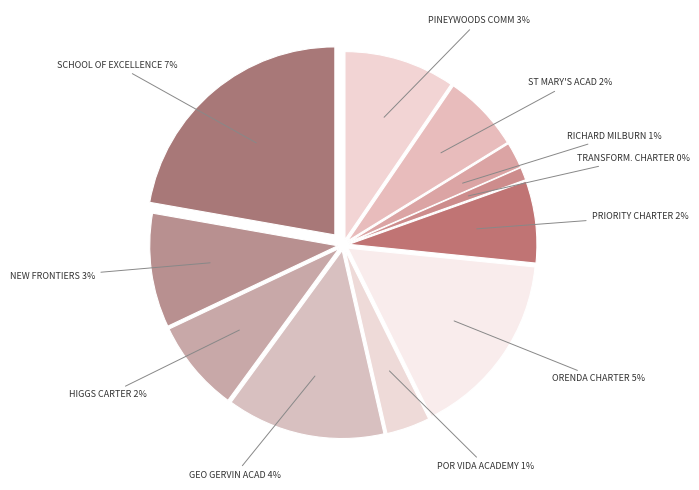

Does any single category account for the majority?

No